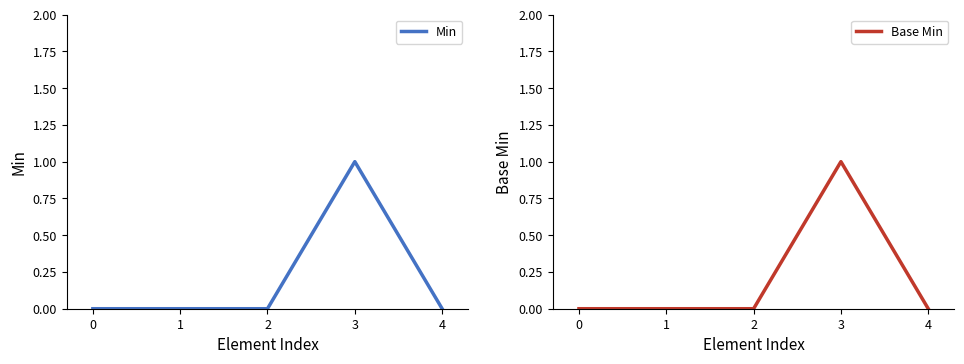

Does the chart display data point markers on the line(s)?

No